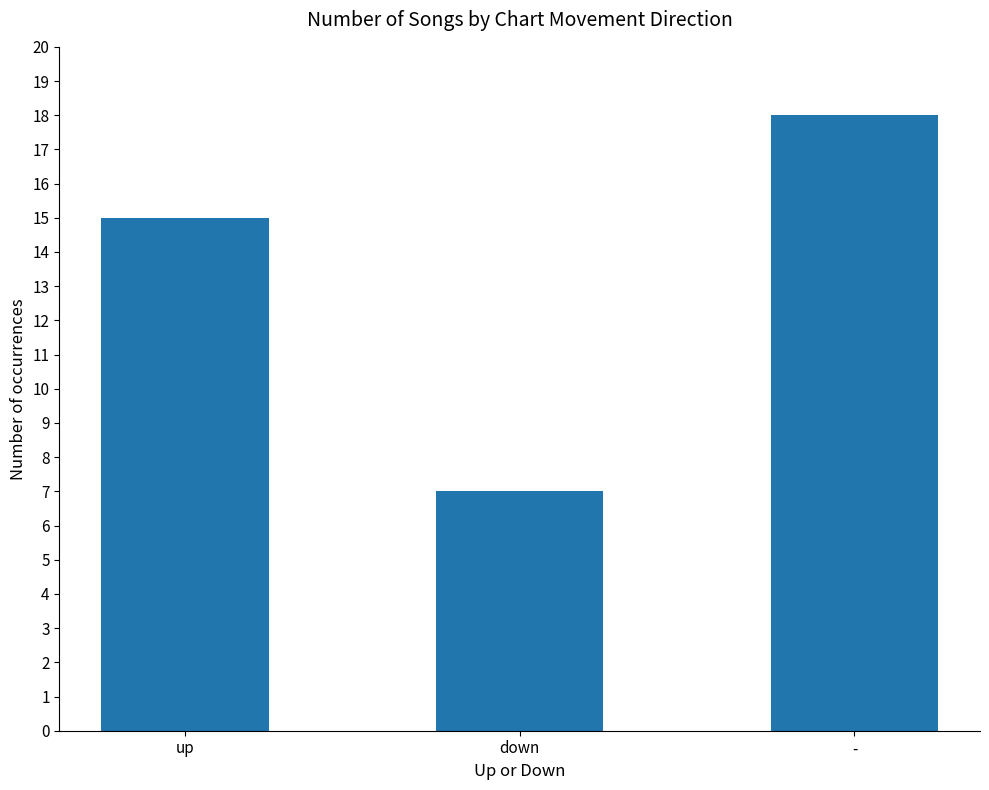

At which category does the chart reach its minimum across all series?

down